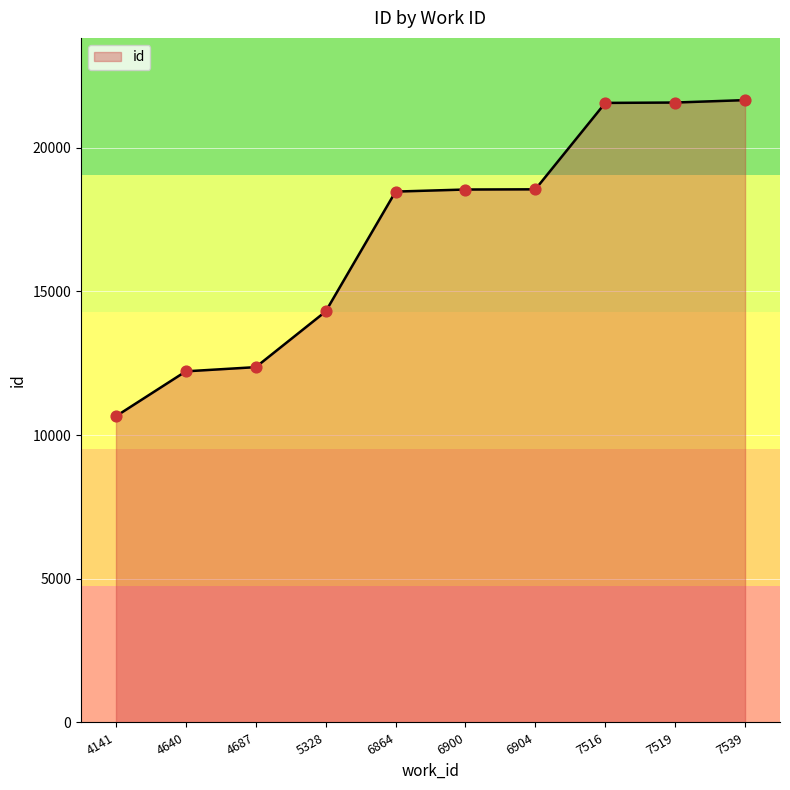

Which has a higher value, 5328 or 6864?

6864